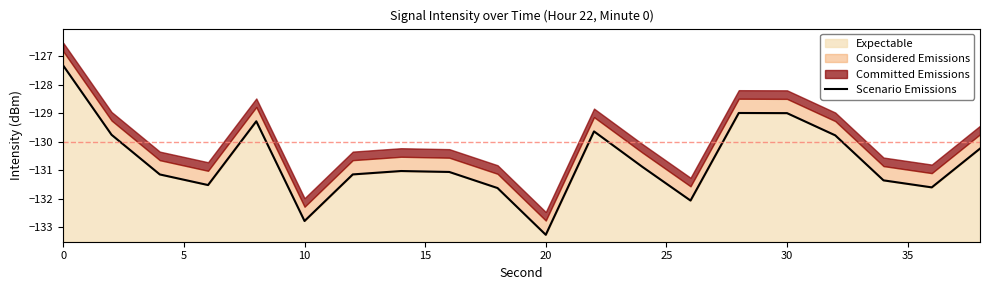

At which label does Expectable reach its minimum?

20